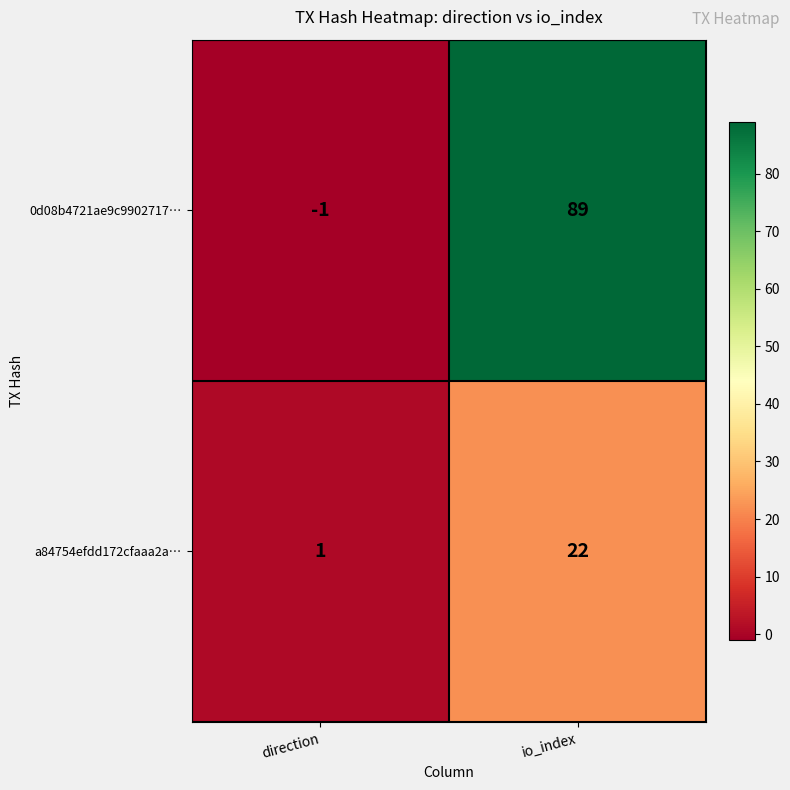

How many categories are shown in the chart?

2